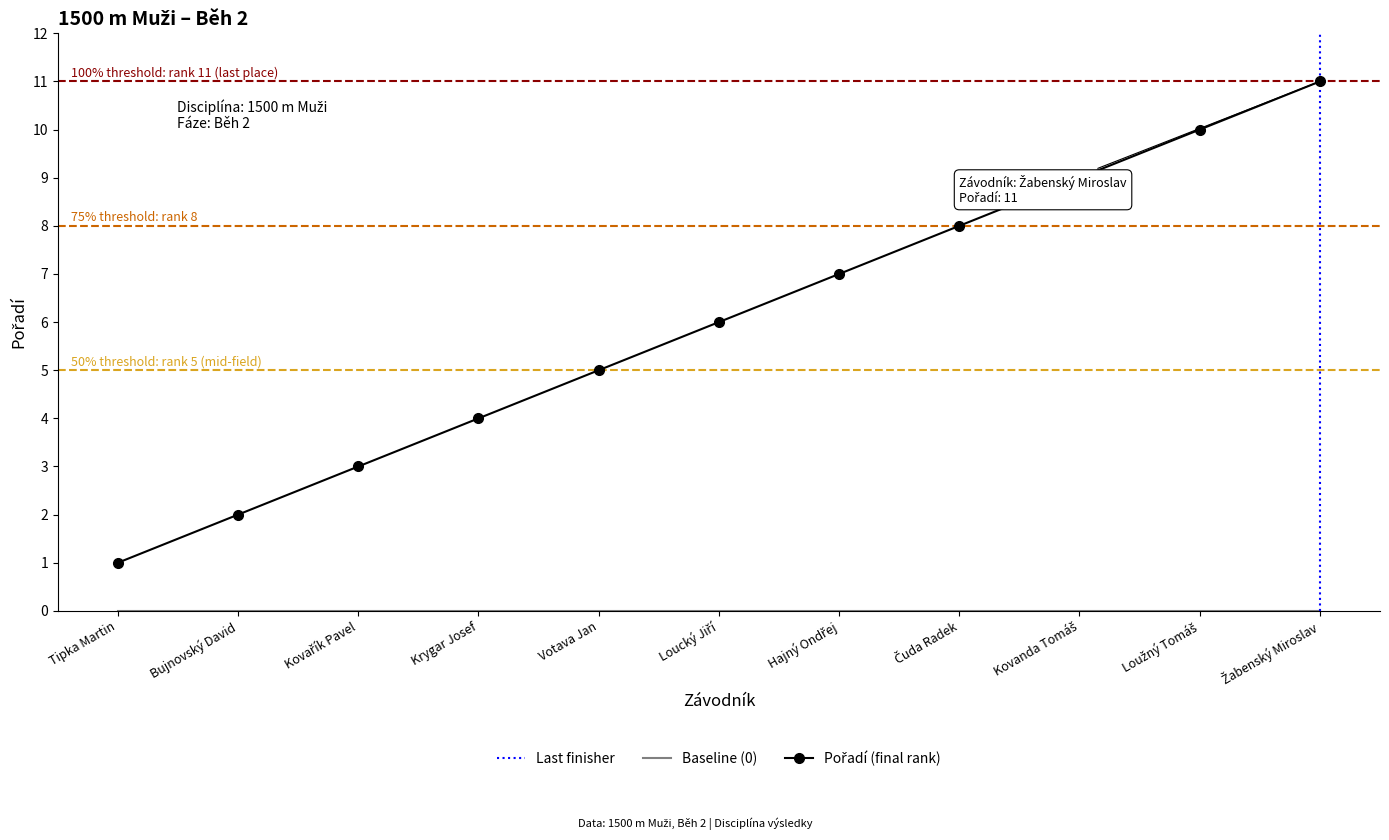

What is the greatest value displayed?

11